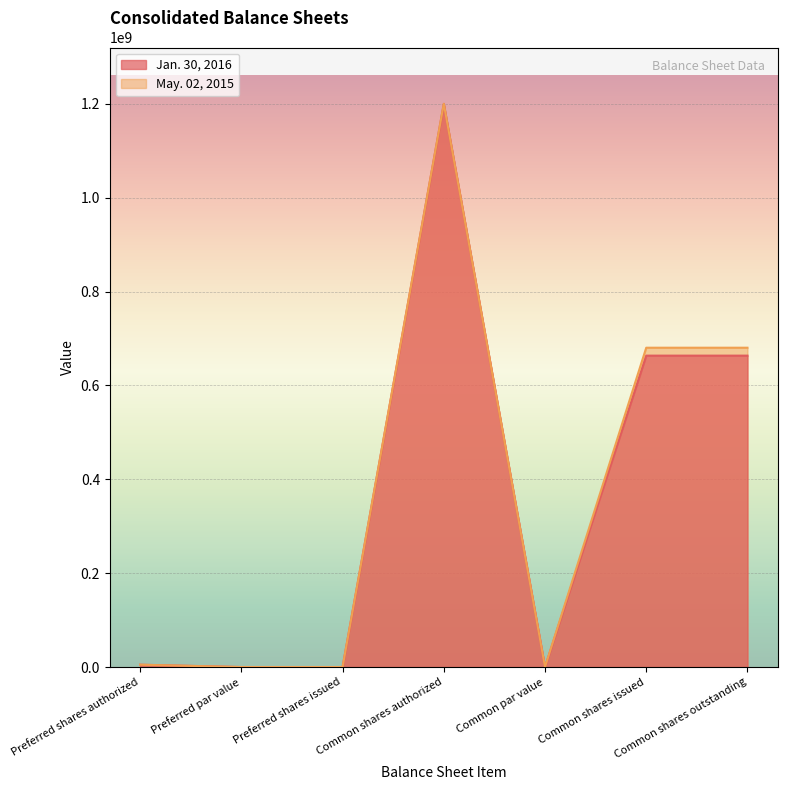

What are all the series names shown in the legend?

Jan. 30, 2016, May. 02, 2015